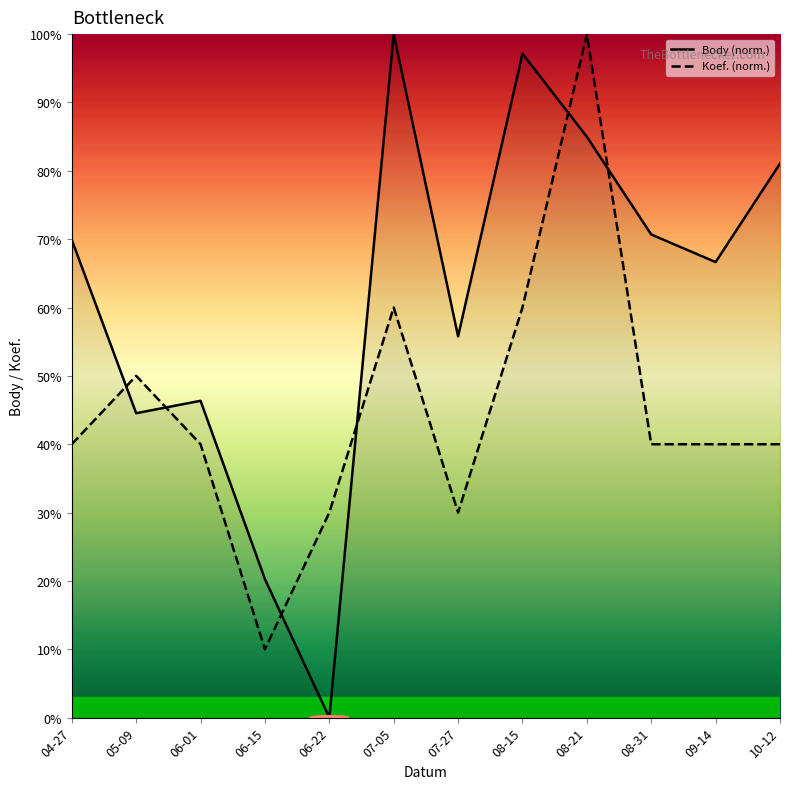

What is the lowest value of the Koef. (norm.) series?

10.0